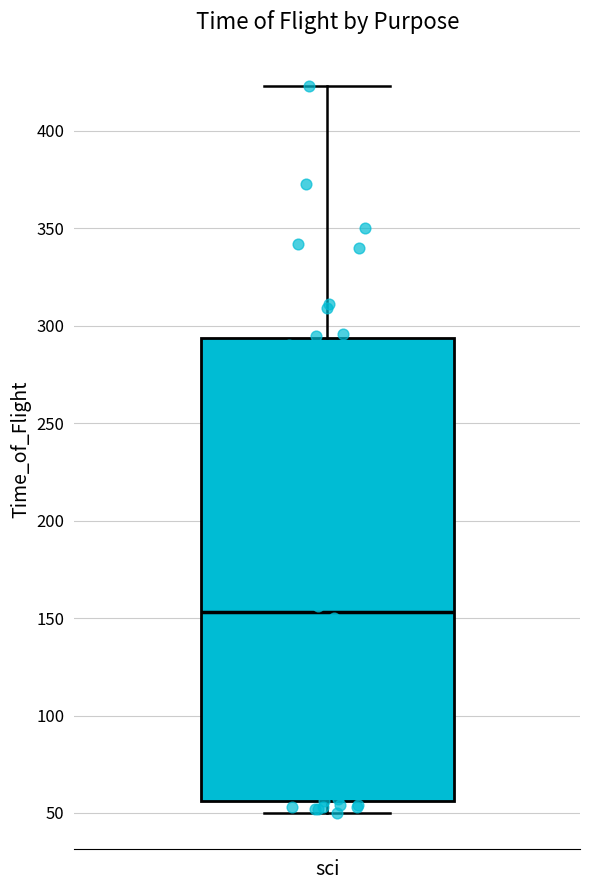

Transcribe this box plot: give where the median line is, the range the box spans, and where the two whiskers end, as read against the y-axis. The values are not printed on the chart, so give them approximately, as read against the axis.

median 155, box 55 to 295, whiskers 50 to 425